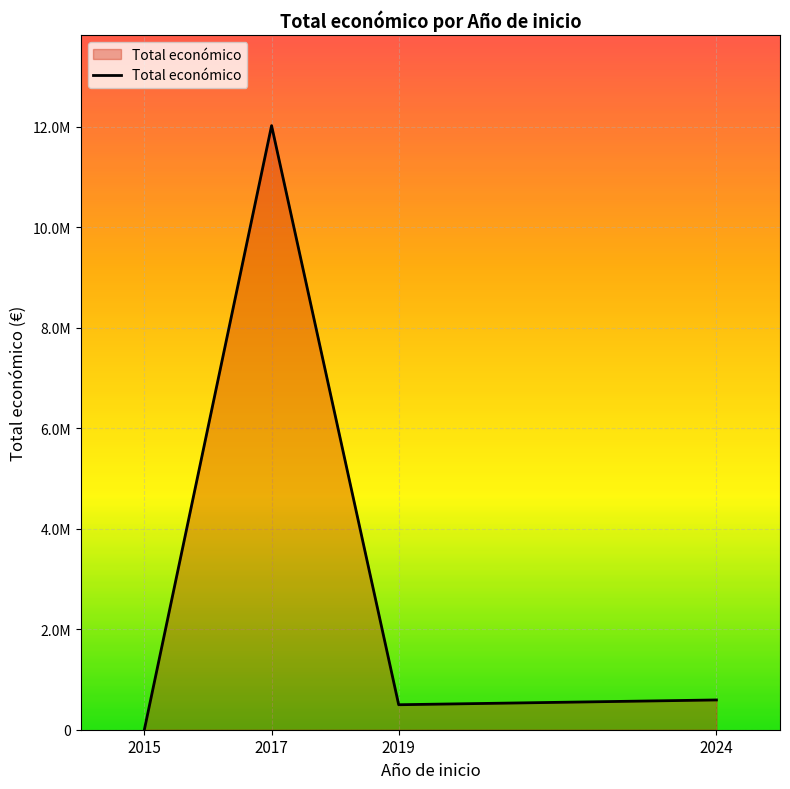

Does the chart display data point markers on the line(s)?

No